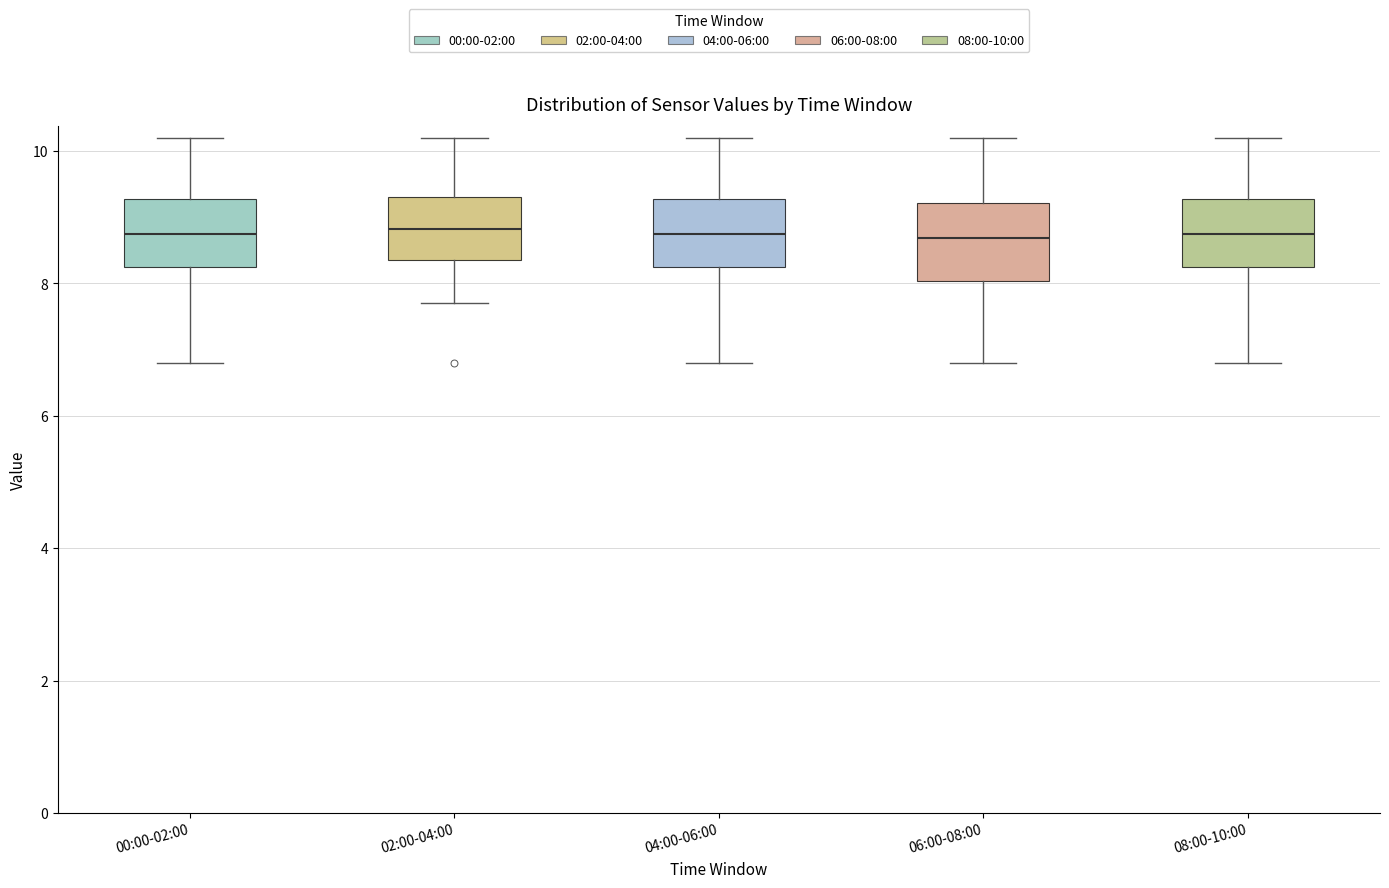

Where is the lower edge of the box for 06:00-08:00 on the y-axis? The values are not printed on the chart, so give them approximately, as read against the axis.

8.0